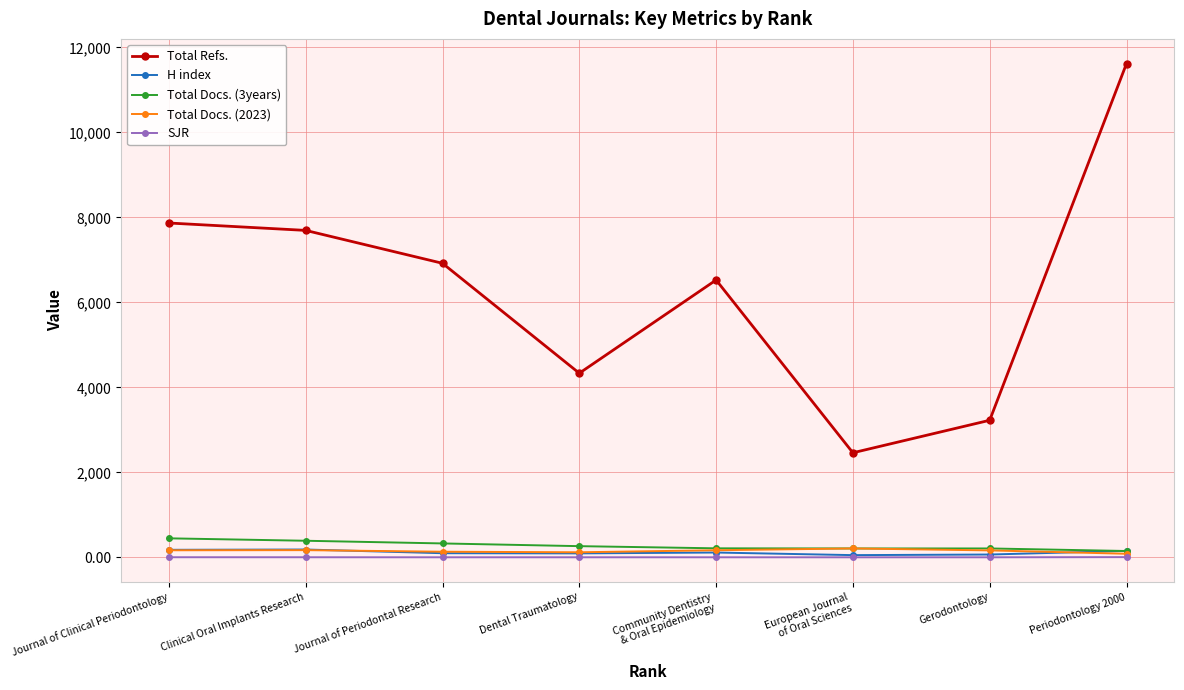

True or false: Total Docs. (3years) has a value of 390.0 at Clinical Oral Implants Research.

True